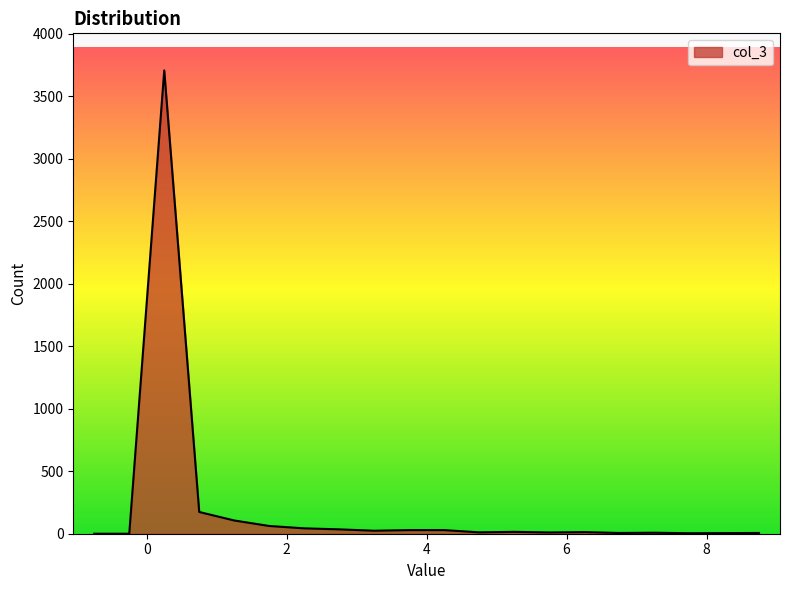

Does the chart display data point markers on the line(s)?

No